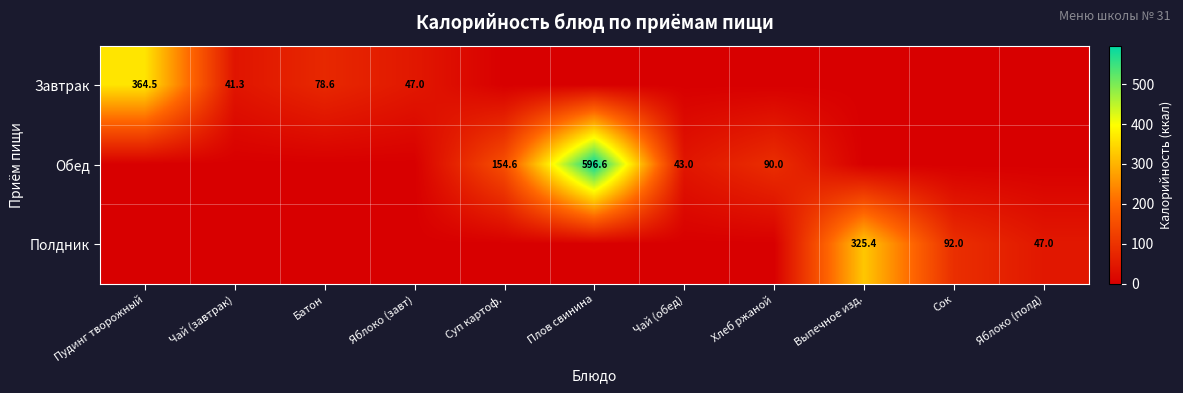

At which category is the sum across all series the highest?

Плов свинина